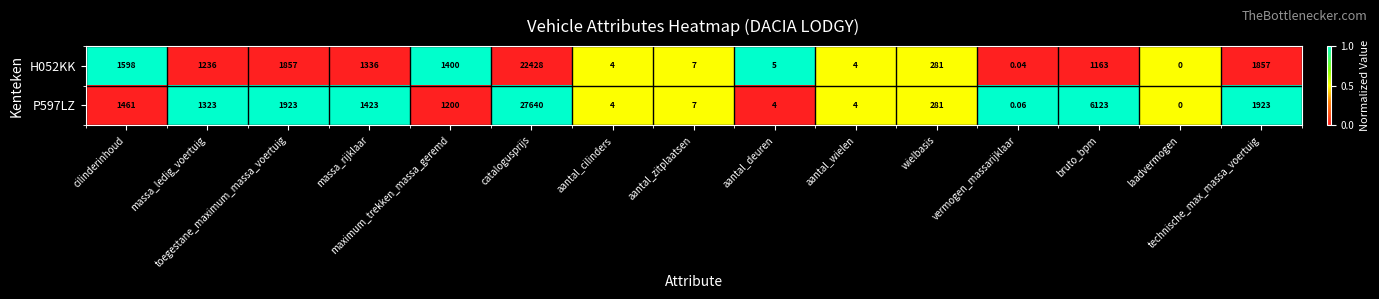

How many values in the P597LZ series are below 1200?

7